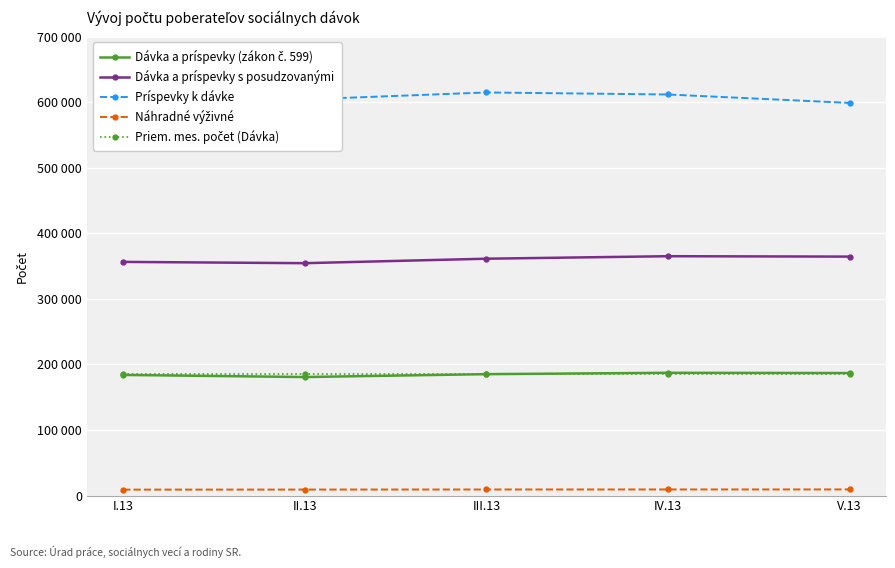

Reading left to right, extract all data points from this chart.

Dávka a príspevky (zákon č. 599): I.13=184039.0	II.13=180827.0	III.13=185220.0	IV.13=187283.0	V.13=186895.0
Dávka a príspevky s posudzovanými: I.13=356407.0	II.13=354458.0	III.13=361280.0	IV.13=365077.0	V.13=364472.0
Príspevky k dávke: I.13=614785.0	II.13=604216.0	III.13=614795.0	IV.13=611696.0	V.13=598850.0
Náhradné výživné: I.13=9125.0	II.13=9217.0	III.13=9346.0	IV.13=9382.0	V.13=9430.0
Priem. mes. počet (Dávka): I.13=184852.8	II.13=184852.8	III.13=184852.8	IV.13=184852.8	V.13=184852.8